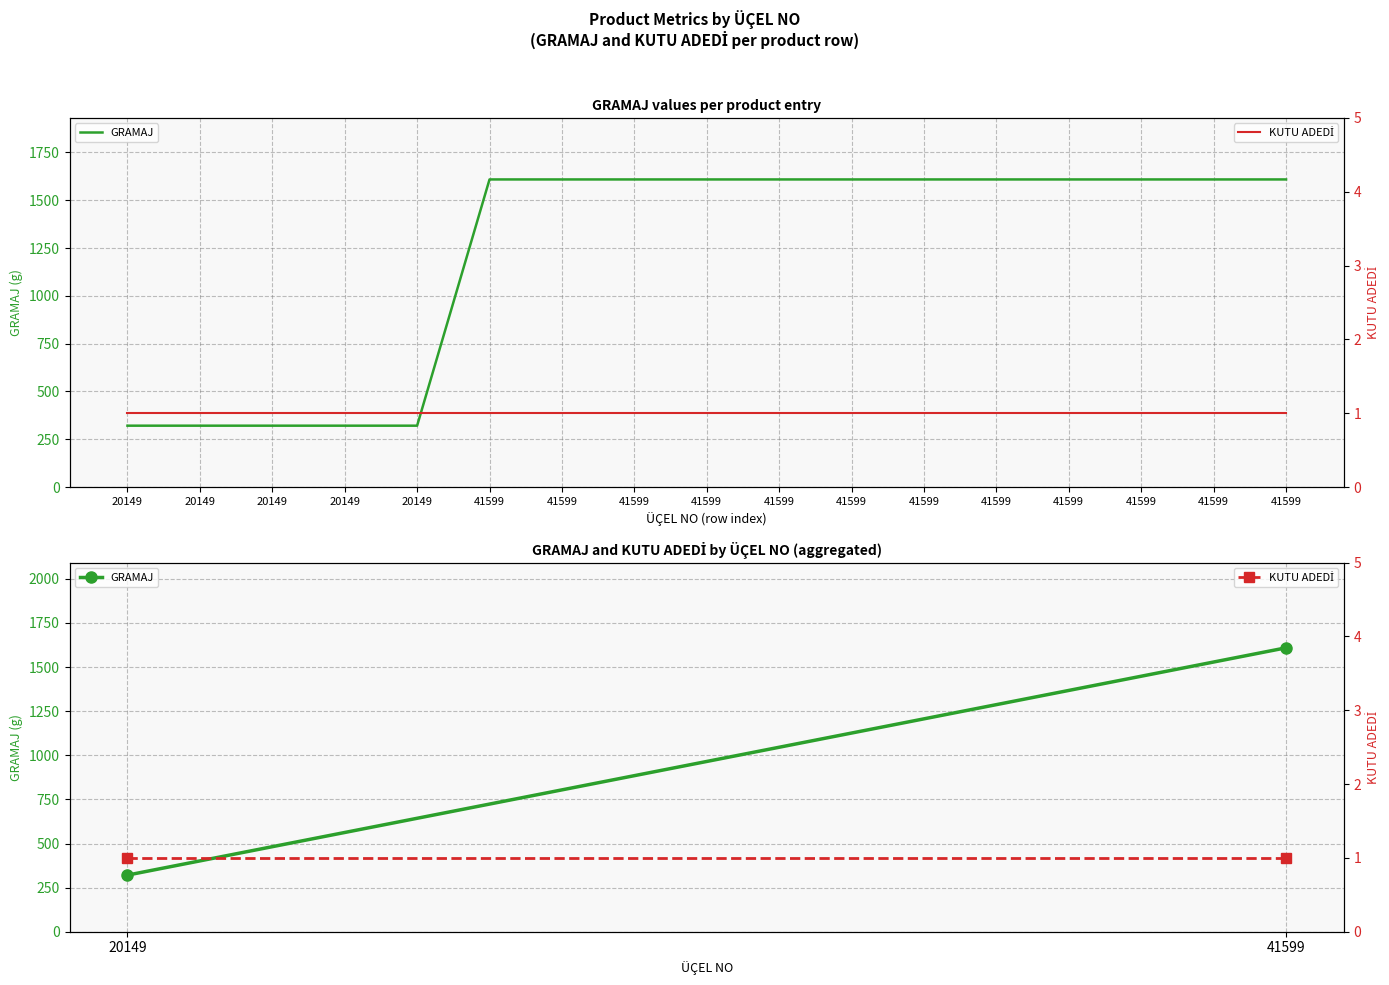

What are all the series names shown in the legend?

GRAMAJ, KUTU ADEDİ